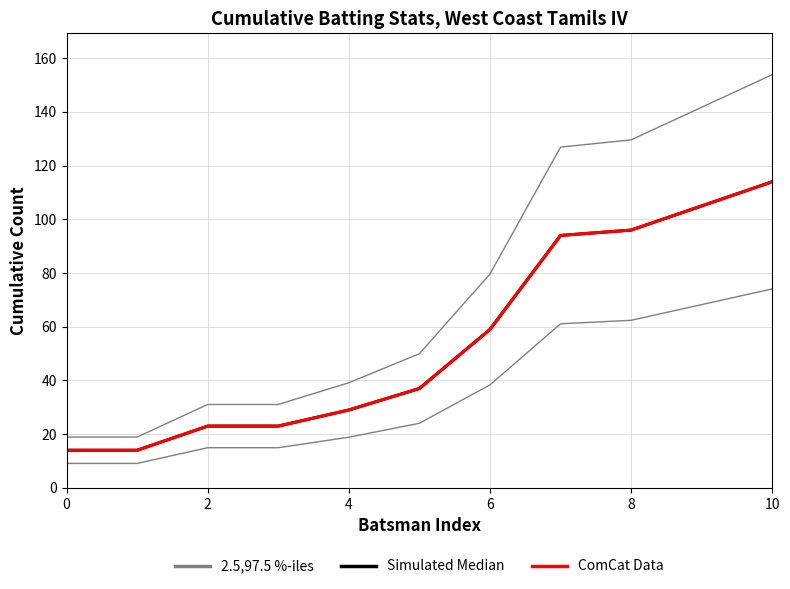

What is the maximum value for ComCat Data?

114.0